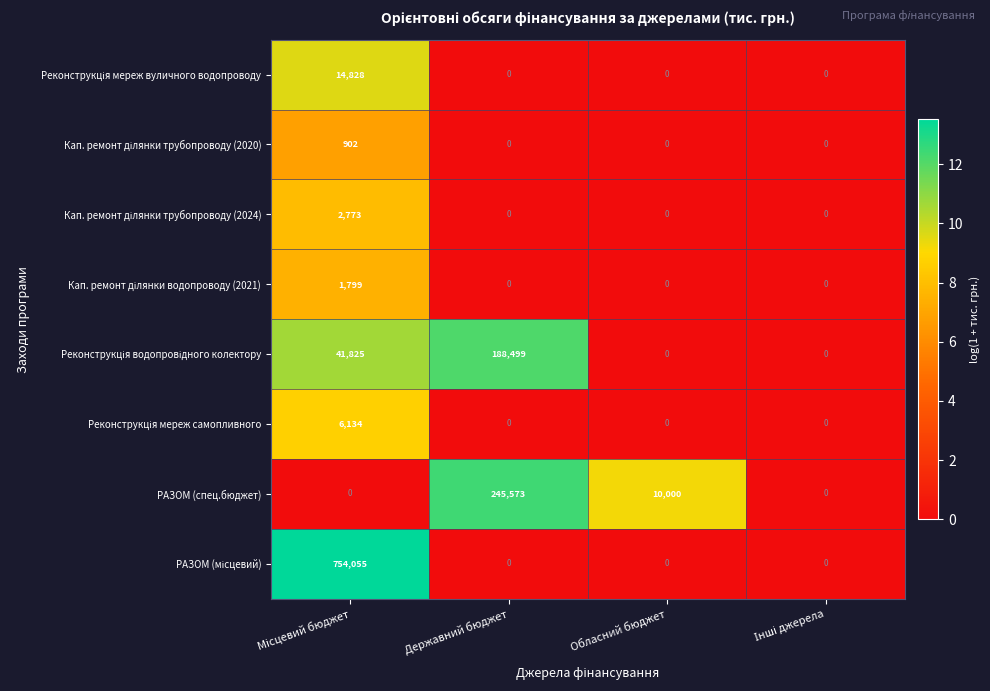

What is the total value across all series at Обласний бюджет?

10000